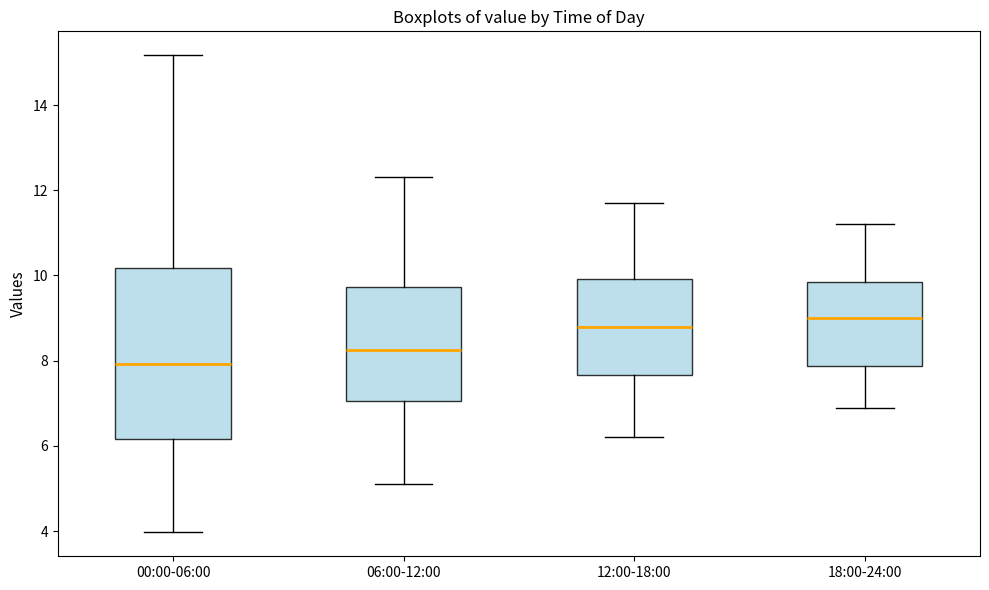

Where does the median line of the box for 18:00-24:00 sit on the y-axis? The values are not printed on the chart, so give them approximately, as read against the axis.

9.0